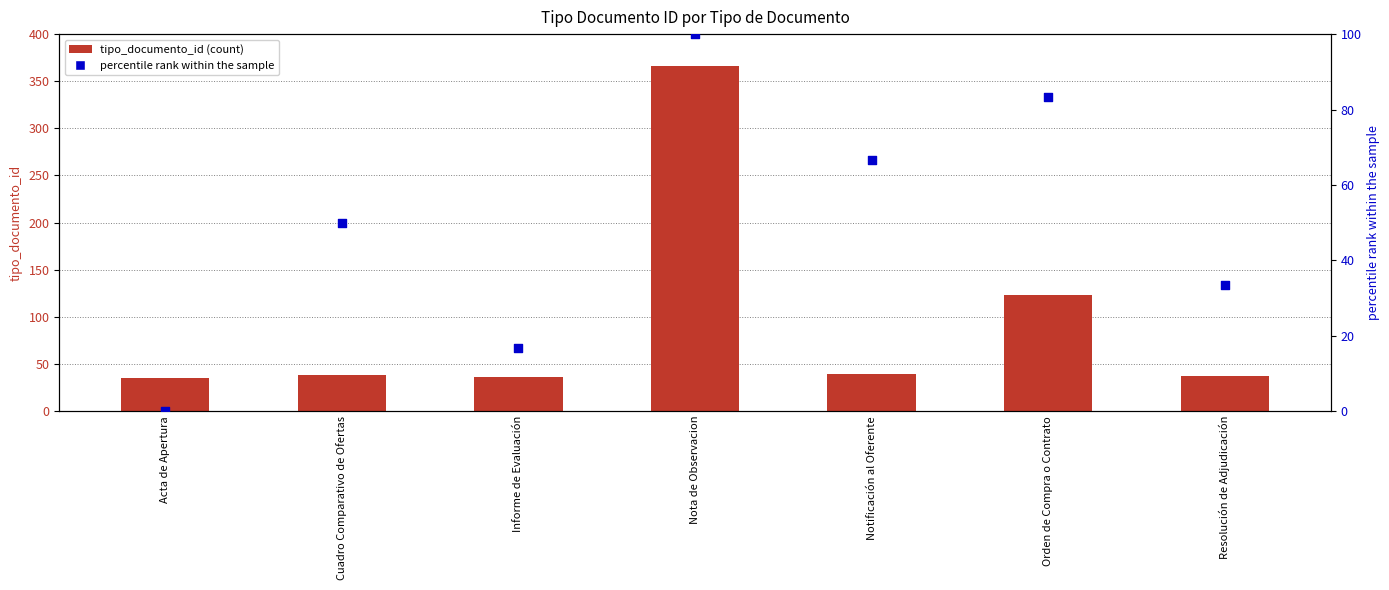

Which series has the largest total across all categories?

tipo_documento_id